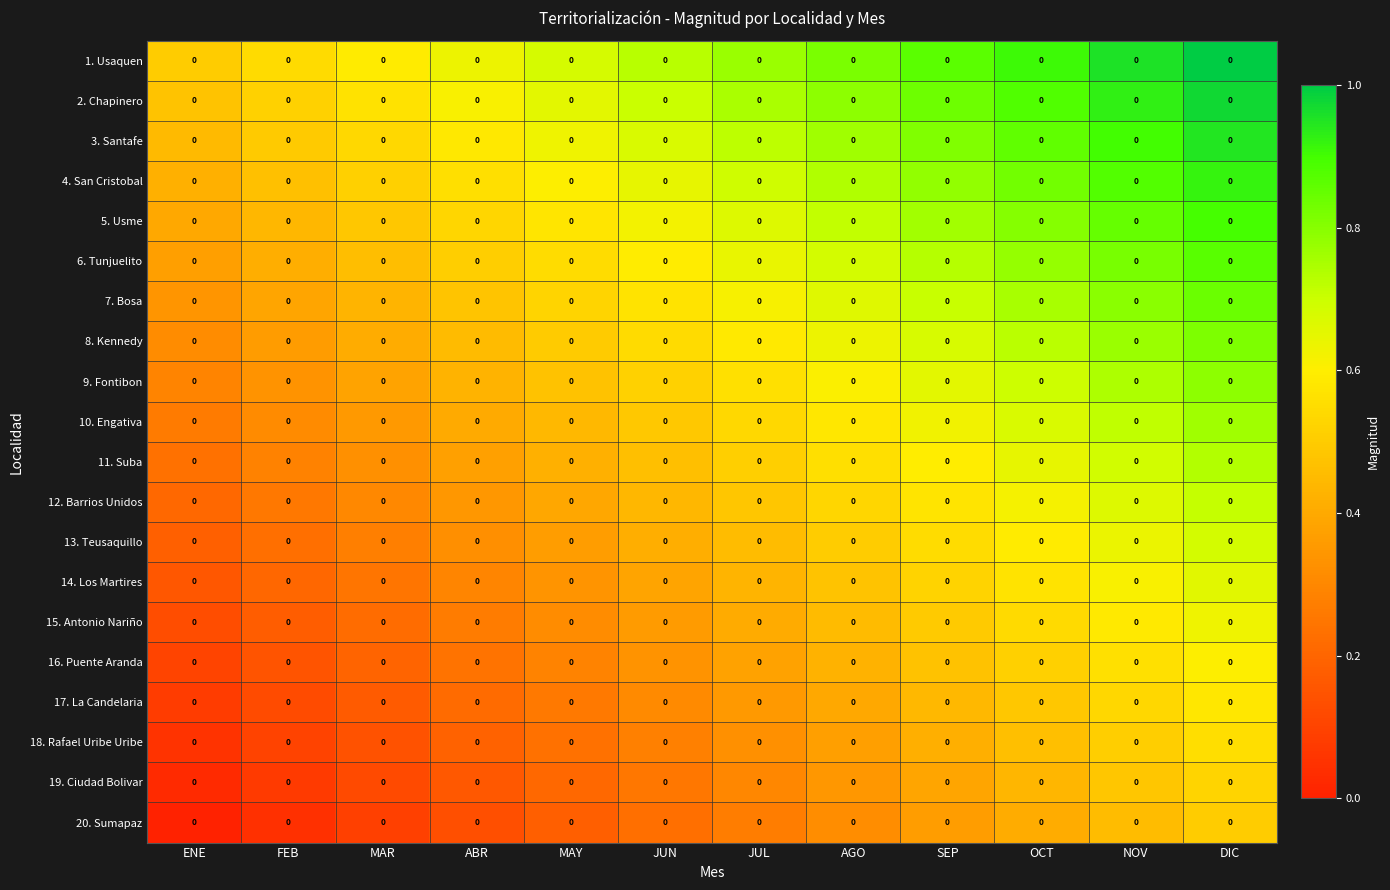

Is it true that 16. Puente Aranda equals 0.2 at ABR?

True